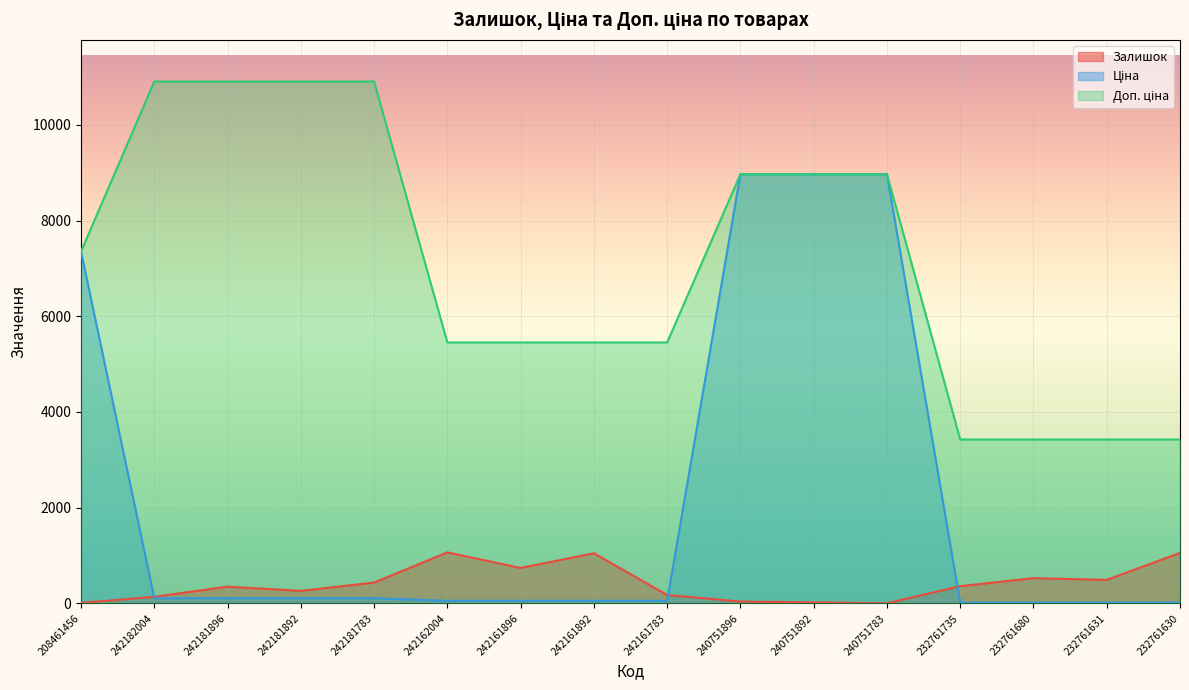

How many intersections are there between Ціна and Залишок?

3